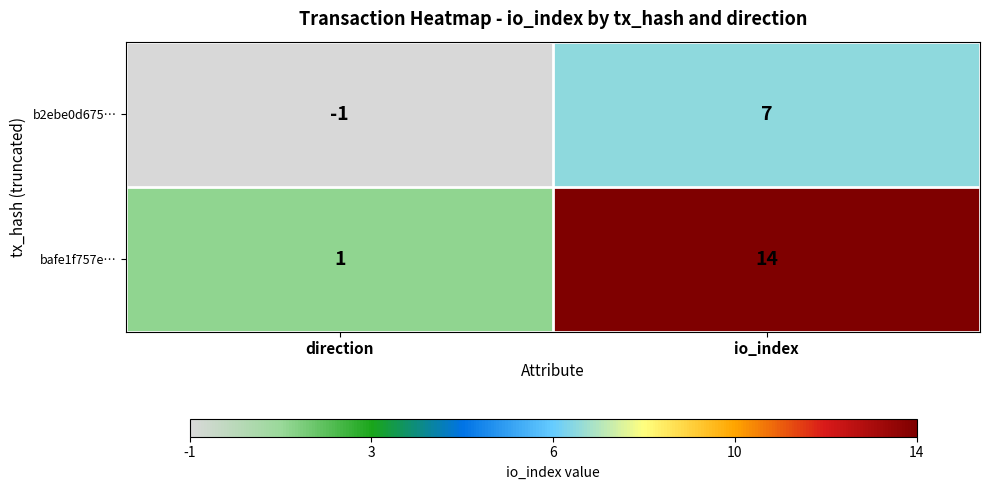

Reading left to right, transcribe all the data shown in this chart.

b2ebe0d675…: -1	7
bafe1f757e…: 1	14